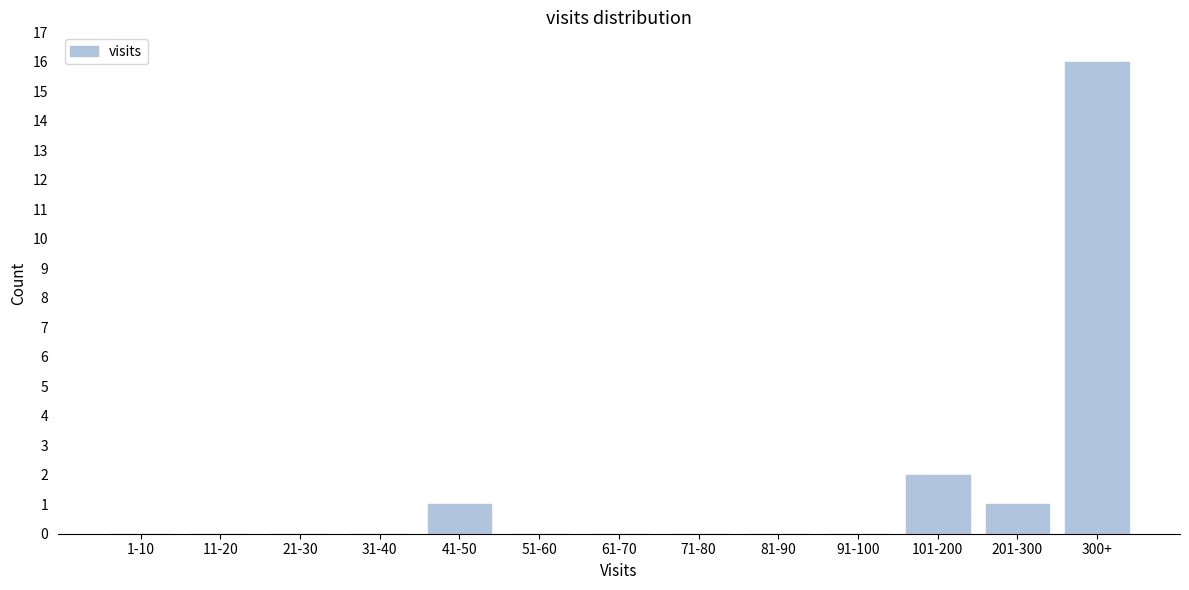

Reading left to right, list all the values displayed in this chart.

1-10=0	11-20=0	21-30=0	31-40=0	41-50=1	51-60=0	61-70=0	71-80=0	81-90=0	91-100=0	101-200=2	201-300=1	300+=16